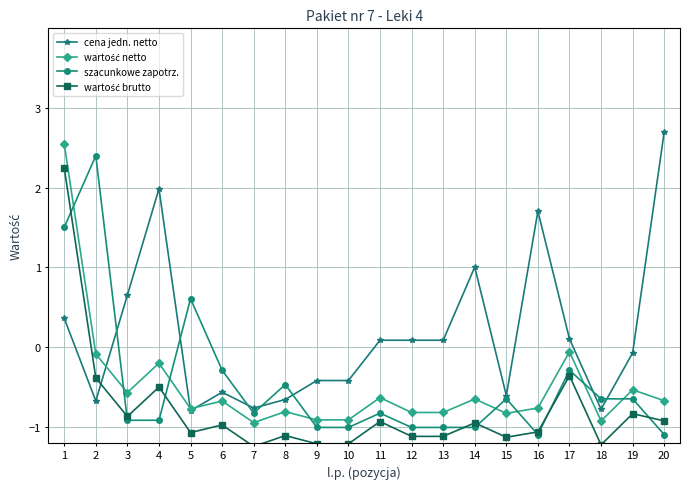

What is the total value across all series at 2?

1.2